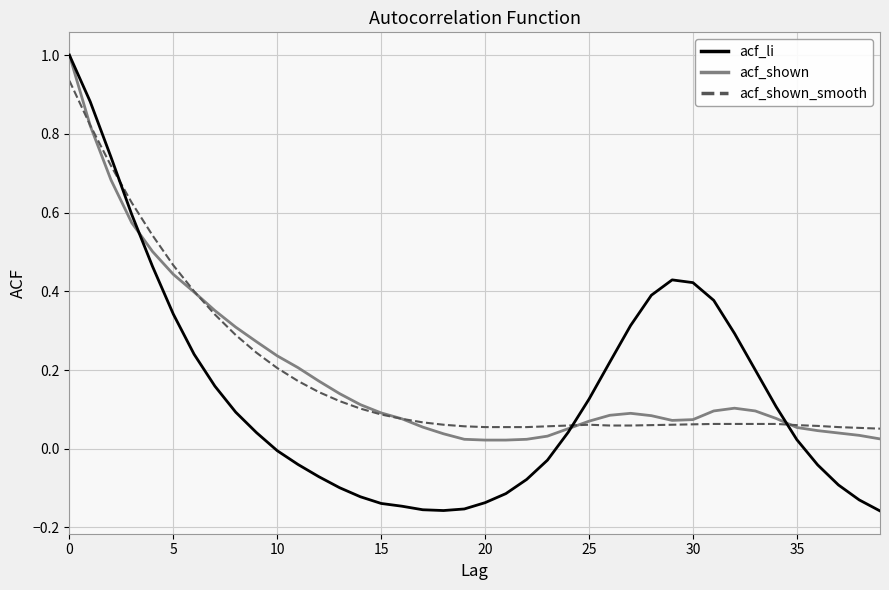

Which series has the largest range (max minus min)?

acf_li